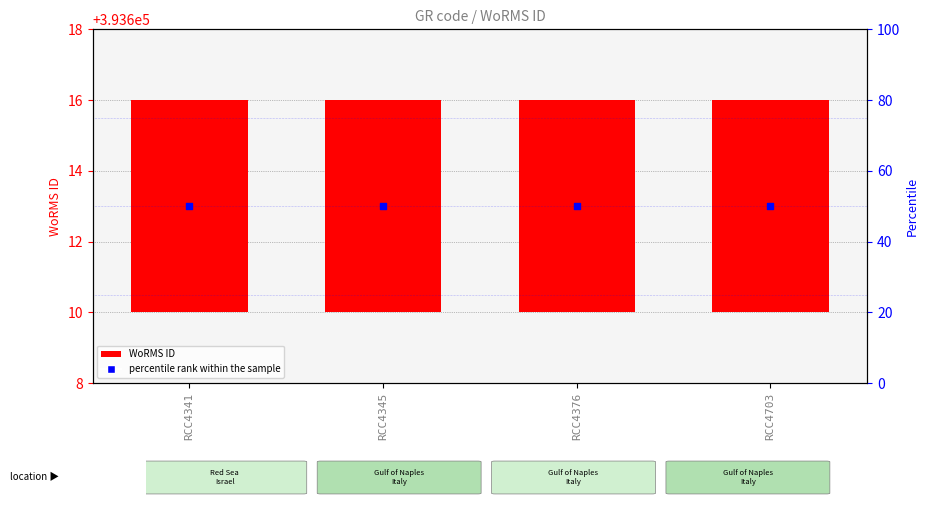

What are all the series names shown in the legend?

WoRMS ID, percentile rank within the sample